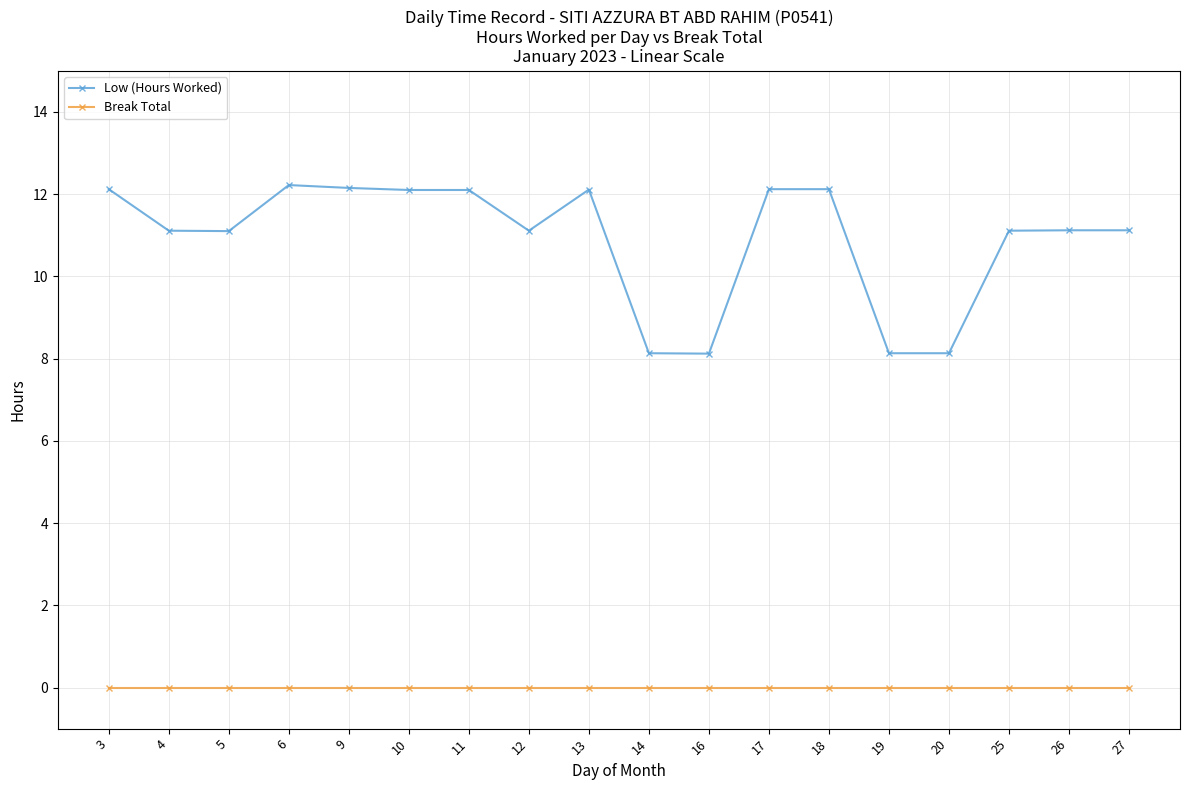

Which series has the largest total across all categories?

Low (Hours Worked)